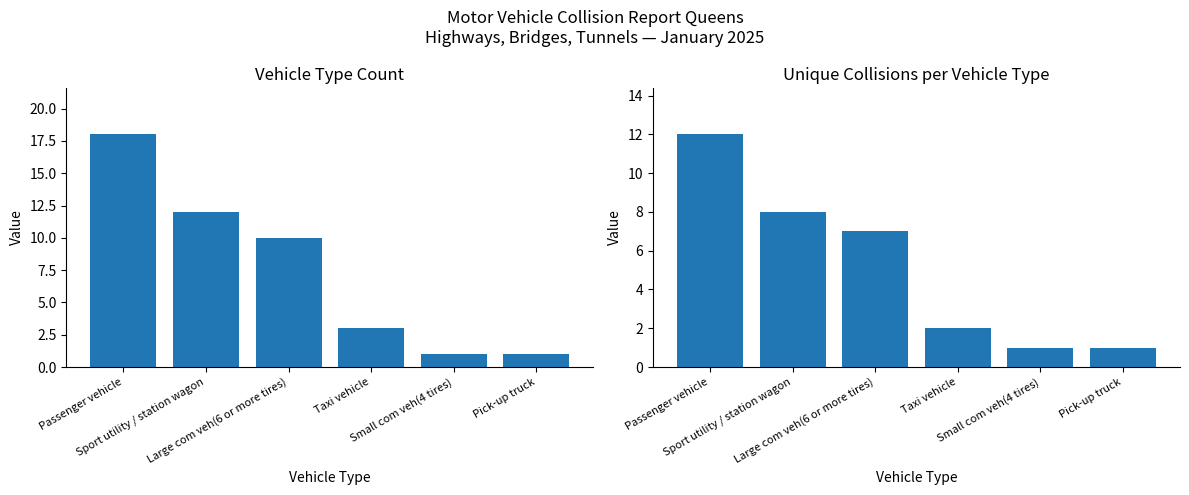

What is the smallest value displayed?

1